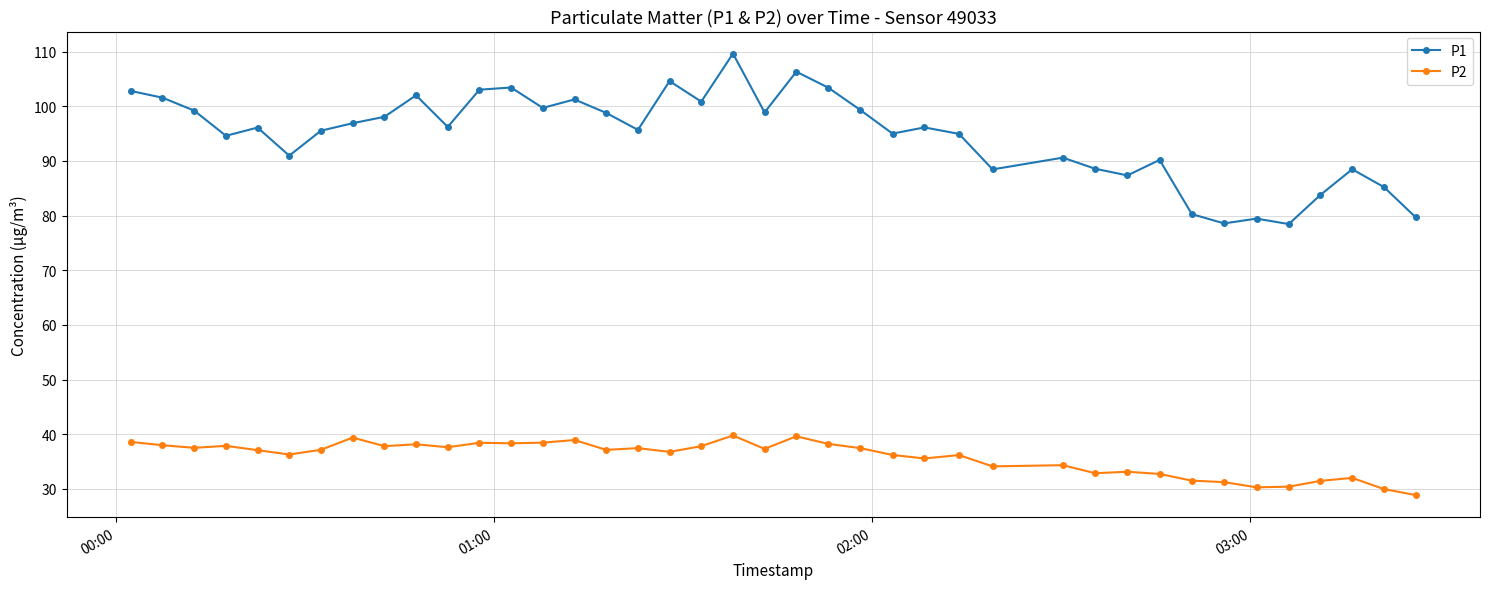

What is the minimum value for P2?

28.9